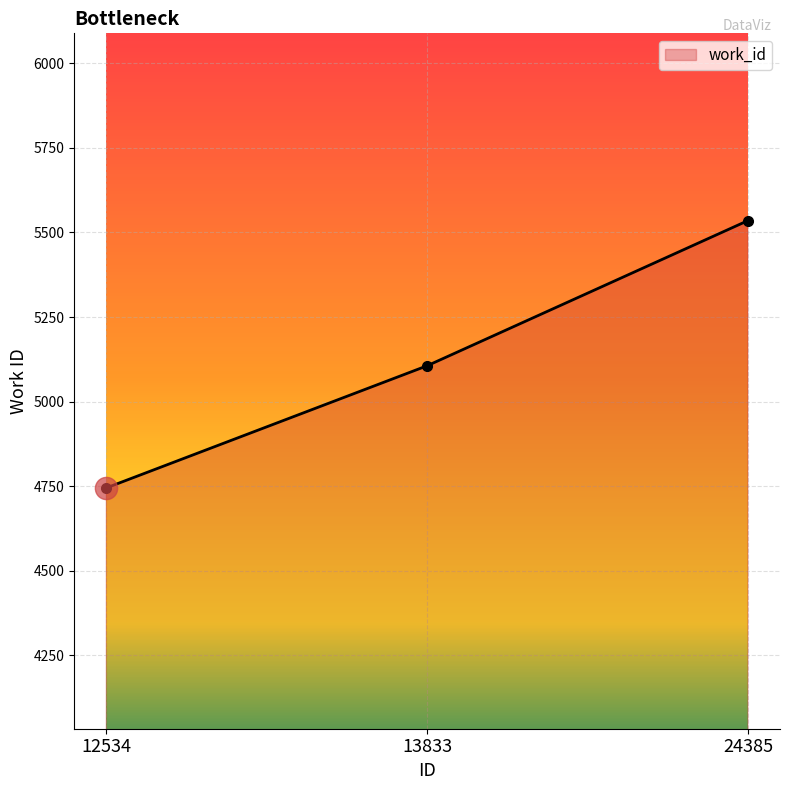

Rank the categories by value from highest to lowest.

24385, 13833, 12534